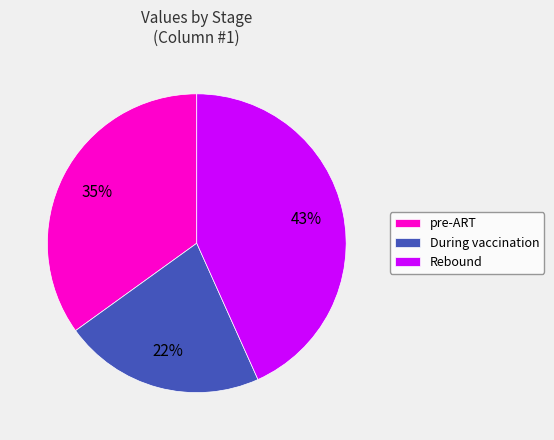

To the nearest percent, what is the average slice percentage?

33%